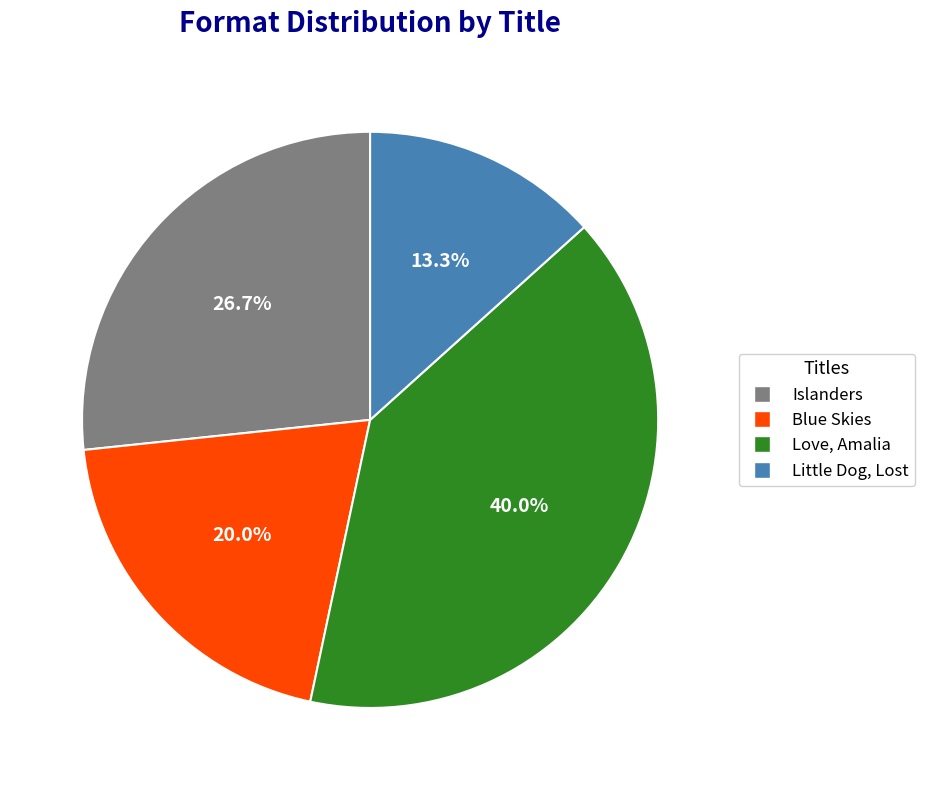

To the nearest percent, what is the difference between the largest and smallest slice percentages?

27%